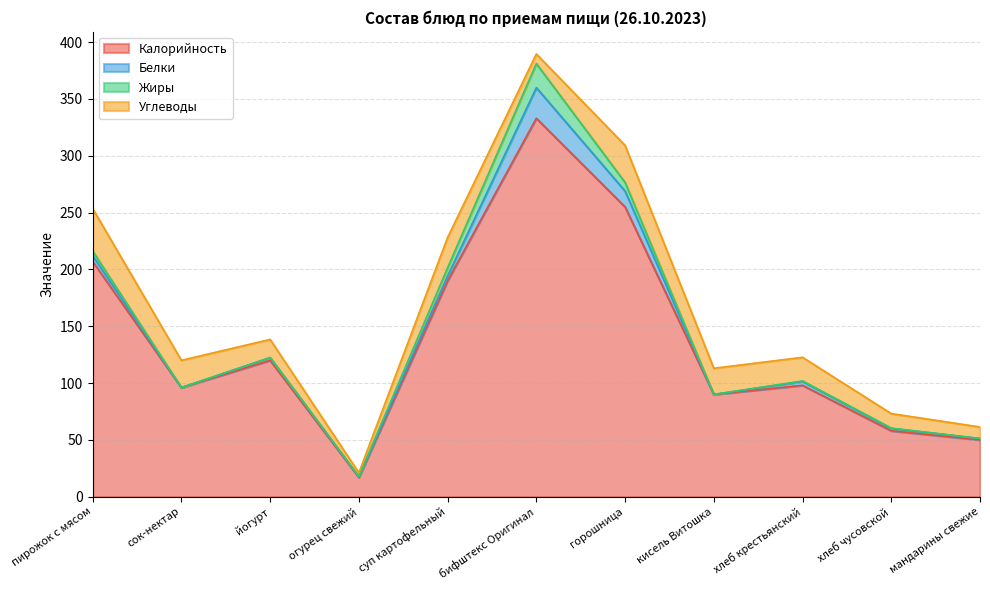

Reading left to right, transcribe all the data shown in this chart.

Калорийность: 207.0	96.0	120.0	17.0	190.0	333.0	255.0	90.0	98.0	58.0	50.0
Белки: 5.1	0.0	2.4	0.6	4.2	26.9	13.9	0.0	3.4	2.0	1.2
Жиры: 4.1	0.0	0.0	0.1	7.3	21.2	7.6	0.0	0.5	0.3	0.0
Углеводы: 37.3	24.0	16.0	3.4	26.6	8.4	32.6	23.0	20.8	12.8	10.1